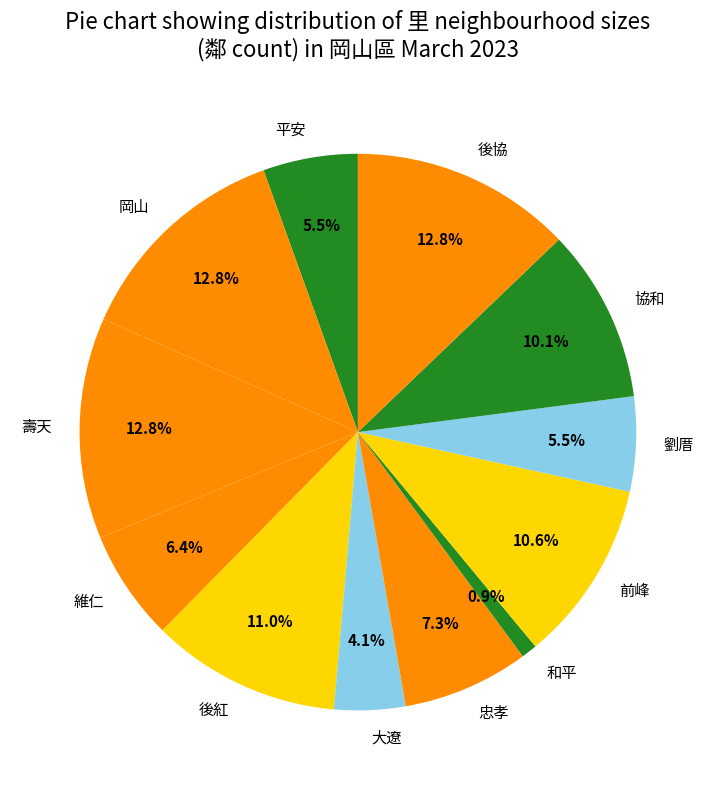

Count the number of slices in the pie.

12